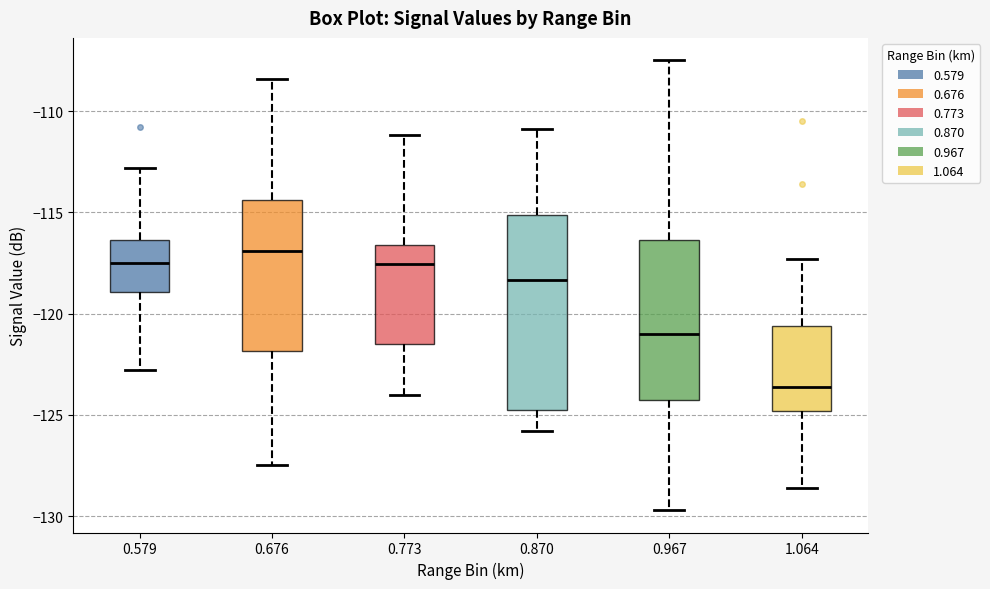

Which box is the tallest, from its lower edge to its upper edge?

0.870